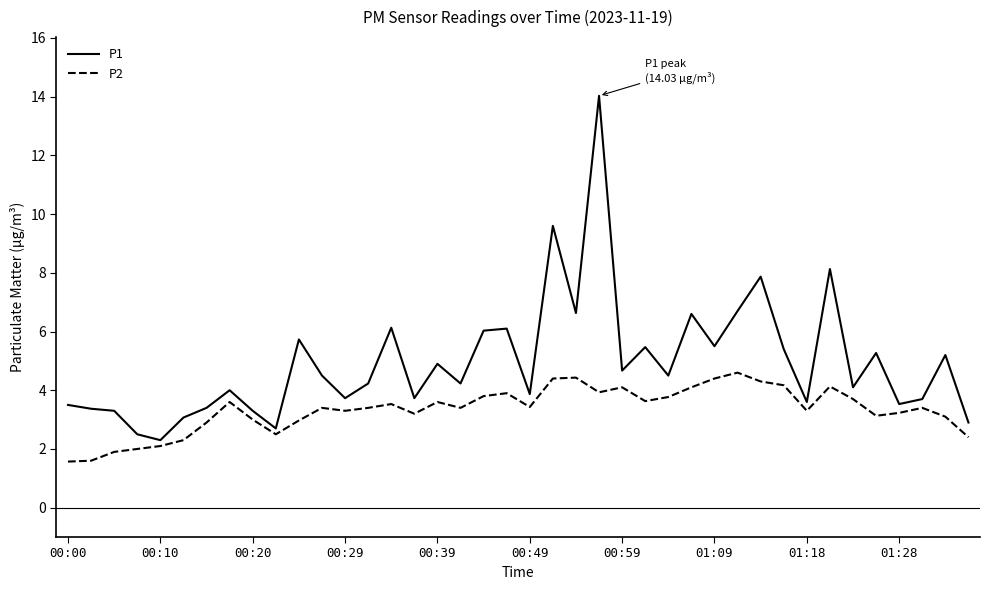

Rank the series by their maximum value, from lowest to highest.

P2, P1